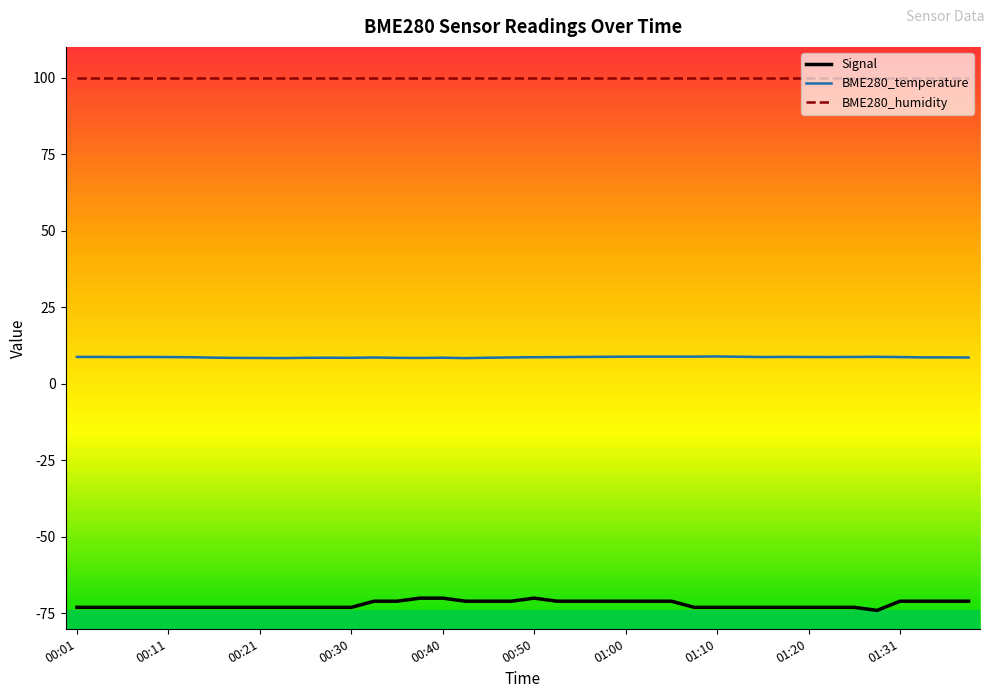

Rank the series by their average value, from highest to lowest.

BME280_humidity, BME280_temperature, Signal